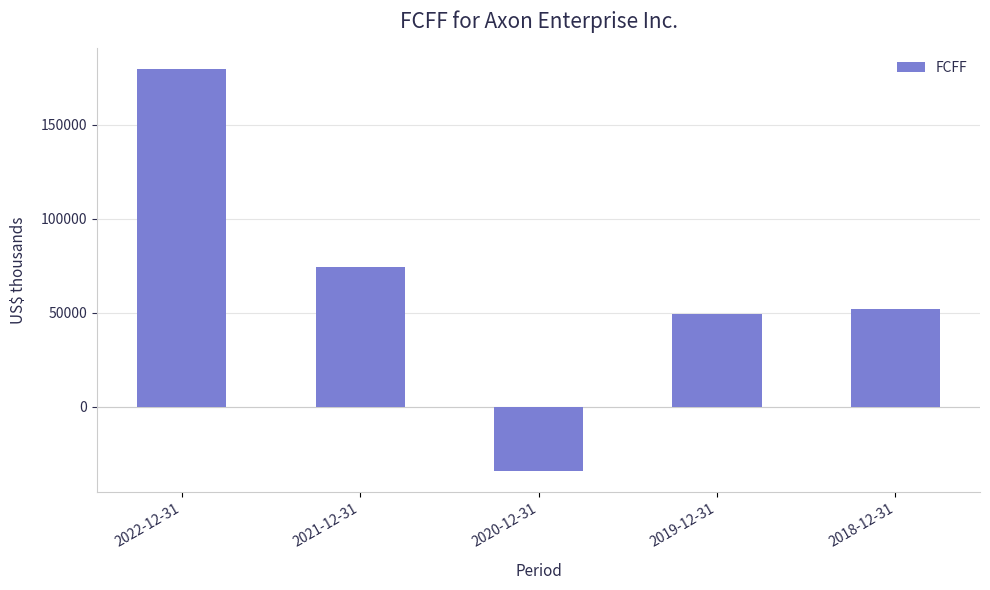

How many distinct data groups are displayed?

1